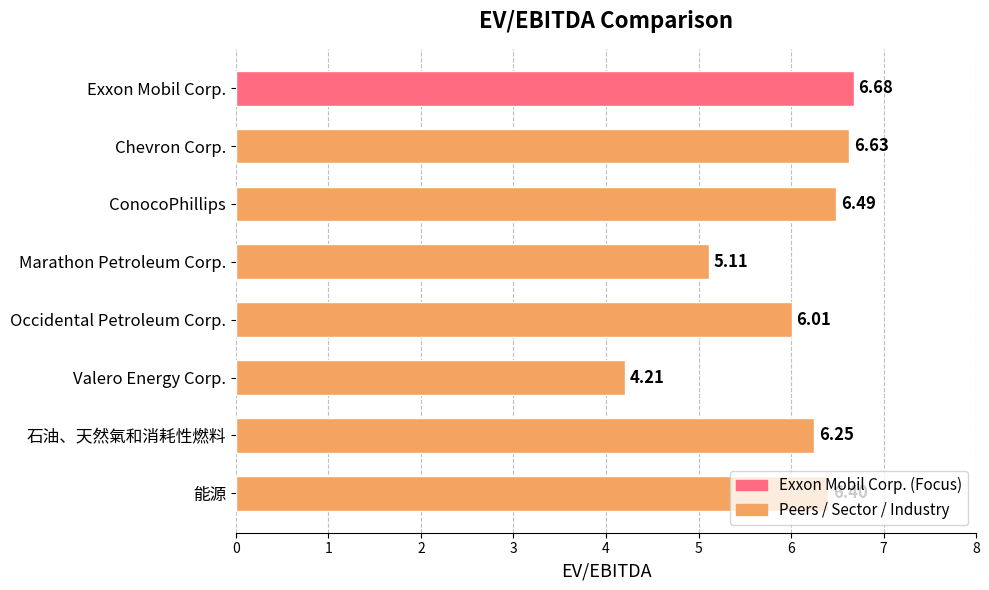

What is the change in value from Marathon Petroleum Corp. to 能源?

+1.3